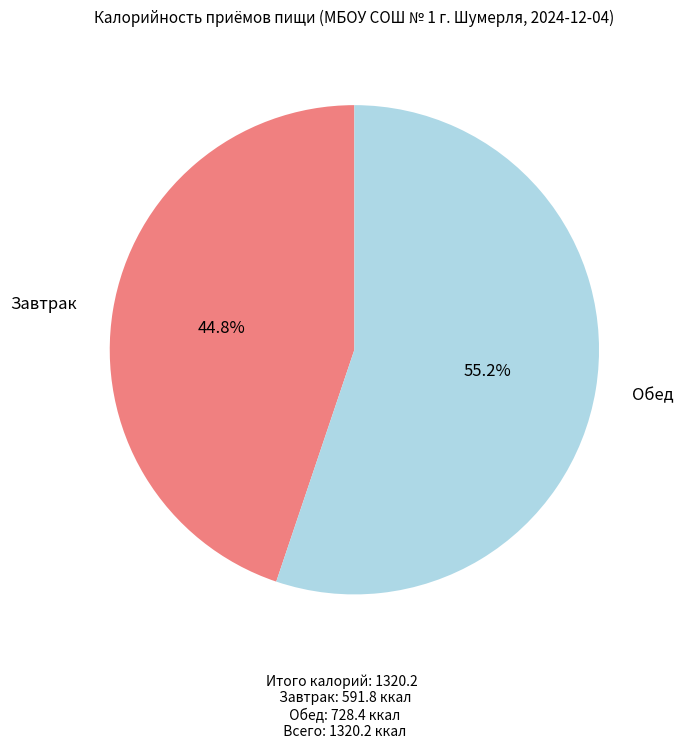

Is there any slice that represents more than half of the pie?

Yes